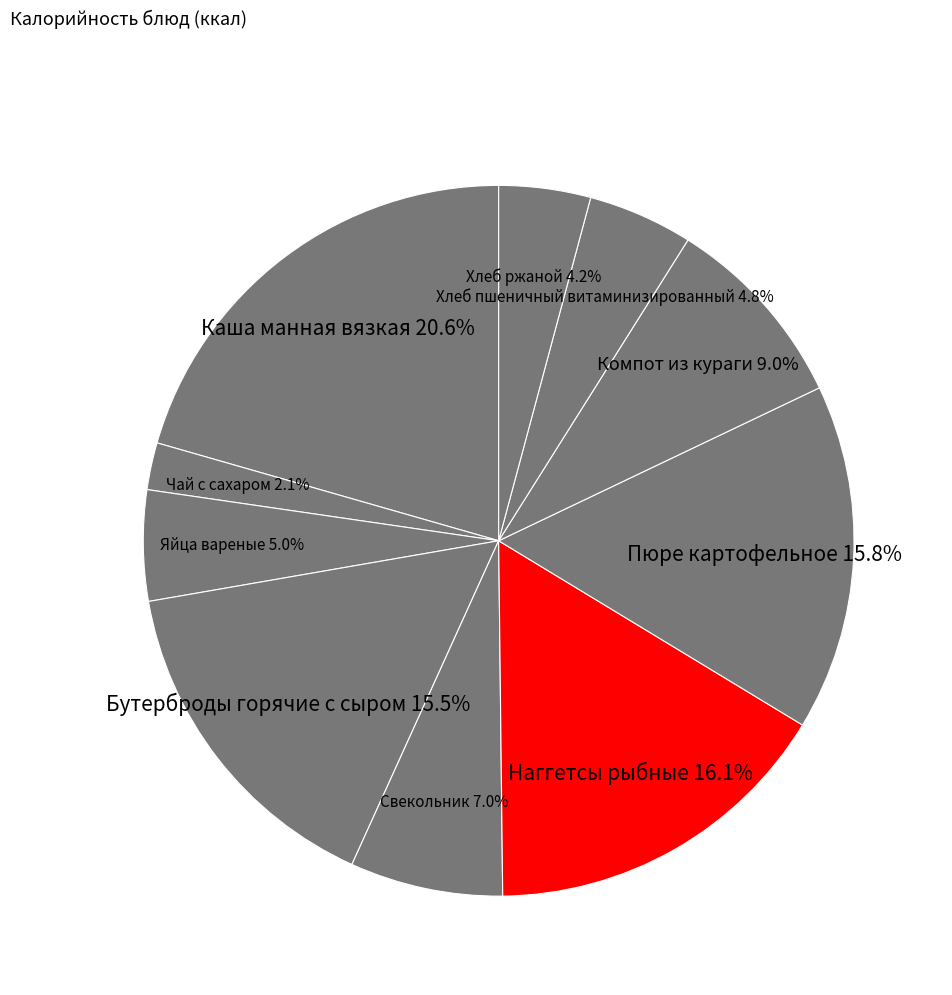

To the nearest percent, what is the combined percentage of Пюре картофельное and Хлеб пшеничный витаминизированный?

21%